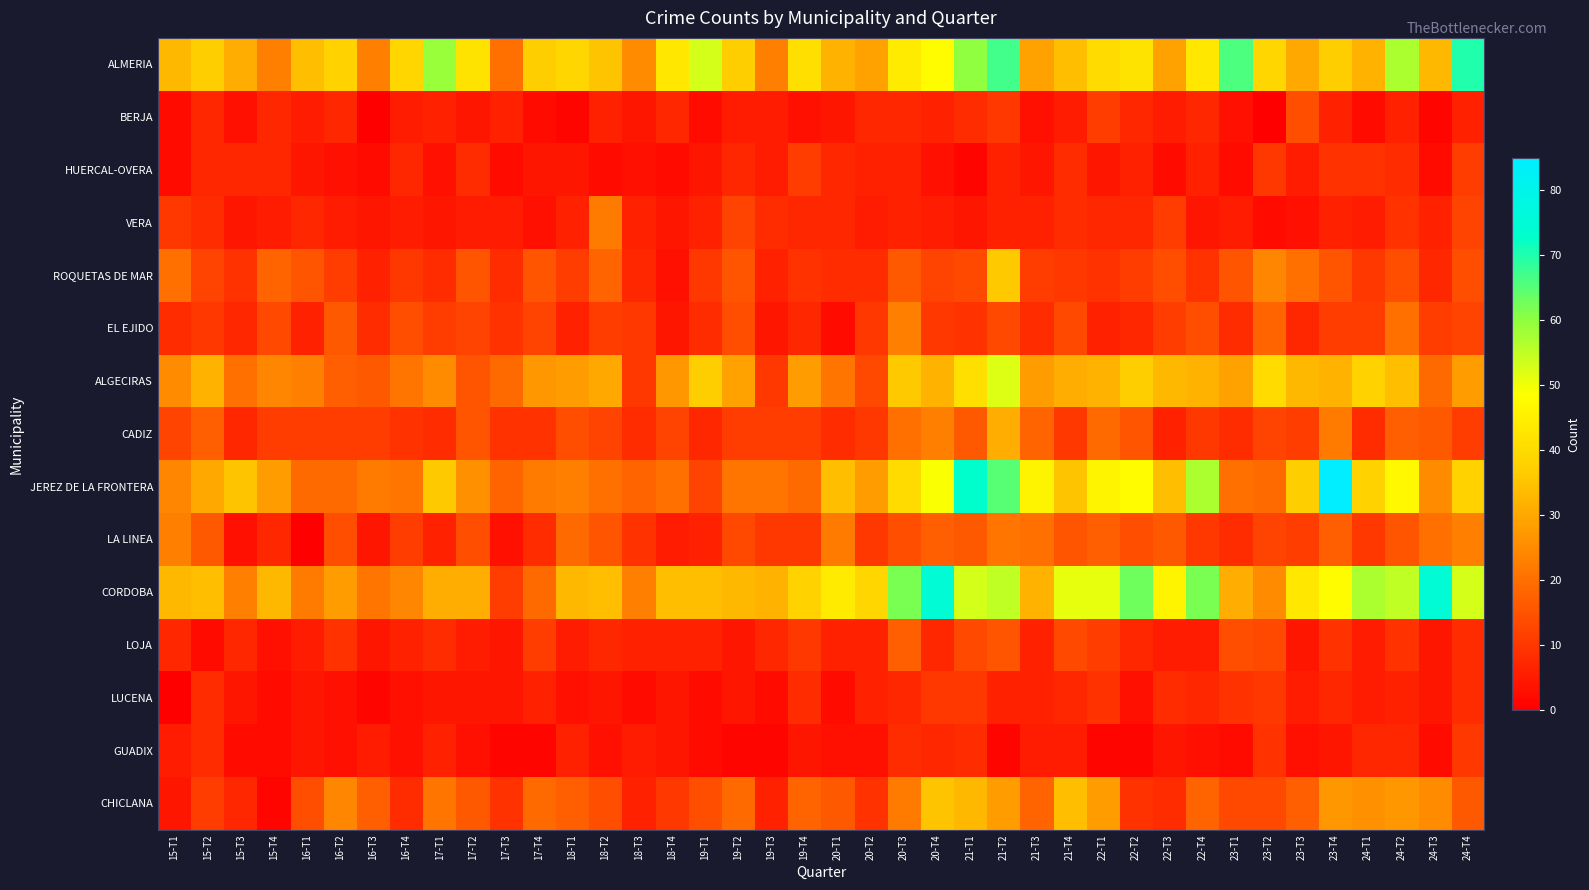

Reading left to right, what are all the values shown in this chart?

ALMERIA: 15-T1=33	15-T2=37	15-T3=31	15-T4=23	16-T1=34	16-T2=38	16-T3=23	16-T4=39	17-T1=59	17-T2=42	17-T3=20	17-T4=37	18-T1=39	18-T2=35	18-T3=25	18-T4=43	19-T1=53	19-T2=37	19-T3=23	19-T4=41	20-T1=32	20-T2=29	20-T3=44	20-T4=48	21-T1=60	21-T2=67	21-T3=29	21-T4=34	22-T1=40	22-T2=42	22-T3=29	22-T4=43	23-T1=66	23-T2=39	23-T3=30	23-T4=37	24-T1=32	24-T2=57	24-T3=33	24-T4=70
BERJA: 15-T1=2	15-T2=7	15-T3=3	15-T4=7	16-T1=5	16-T2=7	16-T3=0	16-T4=5	17-T1=6	17-T2=4	17-T3=6	17-T4=2	18-T1=1	18-T2=6	18-T3=4	18-T4=7	19-T1=2	19-T2=5	19-T3=5	19-T4=3	20-T1=4	20-T2=7	20-T3=7	20-T4=6	21-T1=8	21-T2=10	21-T3=3	21-T4=5	22-T1=11	22-T2=7	22-T3=5	22-T4=7	23-T1=3	23-T2=0	23-T3=14	23-T4=6	24-T1=2	24-T2=6	24-T3=1	24-T4=6
HUERCAL-OVERA: 15-T1=2	15-T2=7	15-T3=7	15-T4=7	16-T1=4	16-T2=3	16-T3=2	16-T4=7	17-T1=3	17-T2=8	17-T3=2	17-T4=4	18-T1=4	18-T2=2	18-T3=3	18-T4=2	19-T1=4	19-T2=7	19-T3=5	19-T4=11	20-T1=7	20-T2=6	20-T3=6	20-T4=3	21-T1=1	21-T2=6	21-T3=4	21-T4=8	22-T1=4	22-T2=6	22-T3=2	22-T4=6	23-T1=2	23-T2=10	23-T3=5	23-T4=9	24-T1=9	24-T2=8	24-T3=2	24-T4=11
VERA: 15-T1=10	15-T2=8	15-T3=4	15-T4=5	16-T1=7	16-T2=5	16-T3=4	16-T4=5	17-T1=4	17-T2=5	17-T3=5	17-T4=3	18-T1=6	18-T2=22	18-T3=6	18-T4=4	19-T1=6	19-T2=12	19-T3=8	19-T4=7	20-T1=7	20-T2=5	20-T3=6	20-T4=5	21-T1=4	21-T2=6	21-T3=6	21-T4=8	22-T1=7	22-T2=7	22-T3=11	22-T4=4	23-T1=5	23-T2=2	23-T3=3	23-T4=6	24-T1=5	24-T2=9	24-T3=6	24-T4=12
ROQUETAS DE MAR: 15-T1=20	15-T2=12	15-T3=9	15-T4=18	16-T1=15	16-T2=11	16-T3=6	16-T4=10	17-T1=8	17-T2=15	17-T3=8	17-T4=15	18-T1=11	18-T2=18	18-T3=7	18-T4=3	19-T1=10	19-T2=15	19-T3=6	19-T4=9	20-T1=8	20-T2=8	20-T3=16	20-T4=12	21-T1=13	21-T2=36	21-T3=11	21-T4=10	22-T1=9	22-T2=11	22-T3=14	22-T4=9	23-T1=15	23-T2=24	23-T3=20	23-T4=15	24-T1=10	24-T2=14	24-T3=7	24-T4=14
EL EJIDO: 15-T1=8	15-T2=10	15-T3=7	15-T4=13	16-T1=6	16-T2=16	16-T3=8	16-T4=14	17-T1=11	17-T2=12	17-T3=9	17-T4=12	18-T1=6	18-T2=11	18-T3=10	18-T4=4	19-T1=8	19-T2=14	19-T3=4	19-T4=7	20-T1=2	20-T2=10	20-T3=23	20-T4=10	21-T1=9	21-T2=13	21-T3=8	21-T4=13	22-T1=6	22-T2=7	22-T3=11	22-T4=14	23-T1=8	23-T2=18	23-T3=7	23-T4=11	24-T1=11	24-T2=20	24-T3=11	24-T4=12
ALGECIRAS: 15-T1=25	15-T2=32	15-T3=20	15-T4=24	16-T1=23	16-T2=17	16-T3=16	16-T4=21	17-T1=25	17-T2=15	17-T3=19	17-T4=27	18-T1=28	18-T2=30	18-T3=10	18-T4=27	19-T1=37	19-T2=29	19-T3=10	19-T4=28	20-T1=21	20-T2=13	20-T3=36	20-T4=32	21-T1=41	21-T2=52	21-T3=28	21-T4=31	22-T1=32	22-T2=37	22-T3=33	22-T4=32	23-T1=29	23-T2=40	23-T3=33	23-T4=32	24-T1=38	24-T2=34	24-T3=19	24-T4=28
CADIZ: 15-T1=12	15-T2=17	15-T3=7	15-T4=11	16-T1=11	16-T2=11	16-T3=11	16-T4=9	17-T1=8	17-T2=15	17-T3=9	17-T4=9	18-T1=14	18-T2=12	18-T3=8	18-T4=12	19-T1=7	19-T2=11	19-T3=11	19-T4=11	20-T1=8	20-T2=10	20-T3=20	20-T4=23	21-T1=16	21-T2=31	21-T3=18	21-T4=10	22-T1=19	22-T2=15	22-T3=6	22-T4=10	23-T1=8	23-T2=12	23-T3=11	23-T4=22	24-T1=8	24-T2=17	24-T3=16	24-T4=11
JEREZ DE LA FRONTERA: 15-T1=24	15-T2=30	15-T3=35	15-T4=28	16-T1=19	16-T2=19	16-T3=22	16-T4=21	17-T1=36	17-T2=26	17-T3=18	17-T4=22	18-T1=23	18-T2=20	18-T3=18	18-T4=20	19-T1=12	19-T2=21	19-T3=21	19-T4=19	20-T1=34	20-T2=28	20-T3=40	20-T4=49	21-T1=73	21-T2=65	21-T3=46	21-T4=35	22-T1=46	22-T2=48	22-T3=34	22-T4=57	23-T1=20	23-T2=19	23-T3=37	23-T4=85	24-T1=38	24-T2=47	24-T3=25	24-T4=38
LA LINEA: 15-T1=23	15-T2=16	15-T3=3	15-T4=7	16-T1=0	16-T2=14	16-T3=4	16-T4=11	17-T1=6	17-T2=14	17-T3=3	17-T4=8	18-T1=19	18-T2=15	18-T3=9	18-T4=5	19-T1=6	19-T2=13	19-T3=10	19-T4=10	20-T1=22	20-T2=10	20-T3=14	20-T4=17	21-T1=16	21-T2=21	21-T3=20	21-T4=15	22-T1=17	22-T2=14	22-T3=16	22-T4=10	23-T1=8	23-T2=12	23-T3=11	23-T4=17	24-T1=10	24-T2=15	24-T3=20	24-T4=23
CORDOBA: 15-T1=33	15-T2=34	15-T3=23	15-T4=33	16-T1=22	16-T2=28	16-T3=21	16-T4=24	17-T1=31	17-T2=31	17-T3=11	17-T4=19	18-T1=33	18-T2=34	18-T3=23	18-T4=34	19-T1=34	19-T2=33	19-T3=32	19-T4=38	20-T1=44	20-T2=39	20-T3=62	20-T4=75	21-T1=53	21-T2=55	21-T3=32	21-T4=51	22-T1=51	22-T2=63	22-T3=46	22-T4=62	23-T1=31	23-T2=25	23-T3=43	23-T4=48	24-T1=57	24-T2=55	24-T3=75	24-T4=53
LOJA: 15-T1=7	15-T2=2	15-T3=7	15-T4=3	16-T1=5	16-T2=9	16-T3=4	16-T4=6	17-T1=8	17-T2=5	17-T3=4	17-T4=11	18-T1=5	18-T2=7	18-T3=6	18-T4=6	19-T1=6	19-T2=4	19-T3=7	19-T4=10	20-T1=6	20-T2=6	20-T3=17	20-T4=7	21-T1=13	21-T2=15	21-T3=6	21-T4=13	22-T1=11	22-T2=7	22-T3=5	22-T4=5	23-T1=14	23-T2=13	23-T3=4	23-T4=9	24-T1=5	24-T2=9	24-T3=4	24-T4=8
LUCENA: 15-T1=0	15-T2=8	15-T3=4	15-T4=2	16-T1=4	16-T2=3	16-T3=1	16-T4=3	17-T1=4	17-T2=4	17-T3=4	17-T4=6	18-T1=3	18-T2=4	18-T3=2	18-T4=4	19-T1=2	19-T2=4	19-T3=2	19-T4=8	20-T1=2	20-T2=6	20-T3=7	20-T4=10	21-T1=10	21-T2=6	21-T3=6	21-T4=7	22-T1=9	22-T2=3	22-T3=8	22-T4=7	23-T1=9	23-T2=10	23-T3=5	23-T4=7	24-T1=5	24-T2=6	24-T3=4	24-T4=8
GUADIX: 15-T1=5	15-T2=8	15-T3=2	15-T4=2	16-T1=4	16-T2=3	16-T3=5	16-T4=3	17-T1=6	17-T2=3	17-T3=1	17-T4=1	18-T1=6	18-T2=3	18-T3=5	18-T4=4	19-T1=2	19-T2=1	19-T3=1	19-T4=4	20-T1=3	20-T2=3	20-T3=8	20-T4=7	21-T1=8	21-T2=1	21-T3=5	21-T4=5	22-T1=1	22-T2=1	22-T3=4	22-T4=3	23-T1=2	23-T2=9	23-T3=3	23-T4=4	24-T1=7	24-T2=7	24-T3=2	24-T4=10
CHICLANA: 15-T1=4	15-T2=11	15-T3=7	15-T4=1	16-T1=14	16-T2=24	16-T3=17	16-T4=8	17-T1=21	17-T2=16	17-T3=9	17-T4=19	18-T1=17	18-T2=14	18-T3=6	18-T4=10	19-T1=14	19-T2=19	19-T3=6	19-T4=18	20-T1=16	20-T2=9	20-T3=22	20-T4=35	21-T1=33	21-T2=28	21-T3=18	21-T4=34	22-T1=28	22-T2=9	22-T3=8	22-T4=18	23-T1=13	23-T2=13	23-T3=17	23-T4=27	24-T1=26	24-T2=27	24-T3=25	24-T4=16